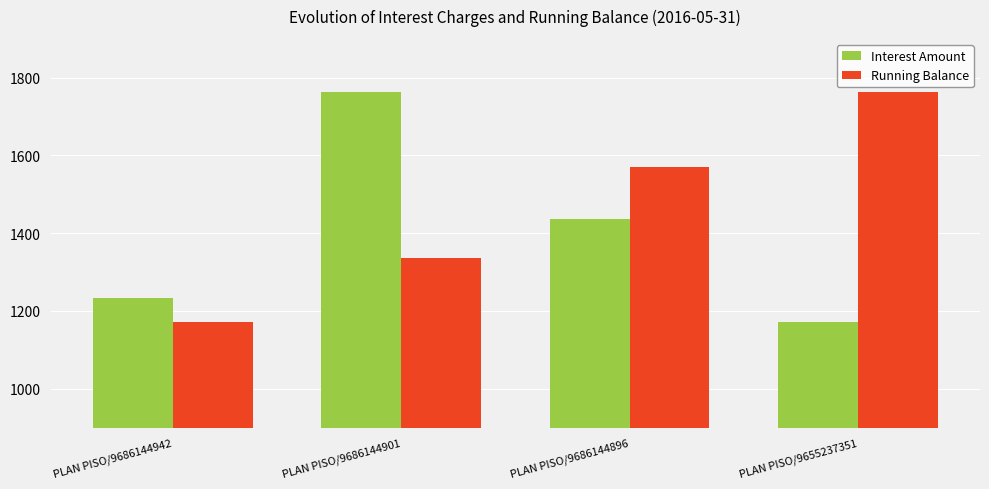

What is the maximum value for Running Balance?

1763.1